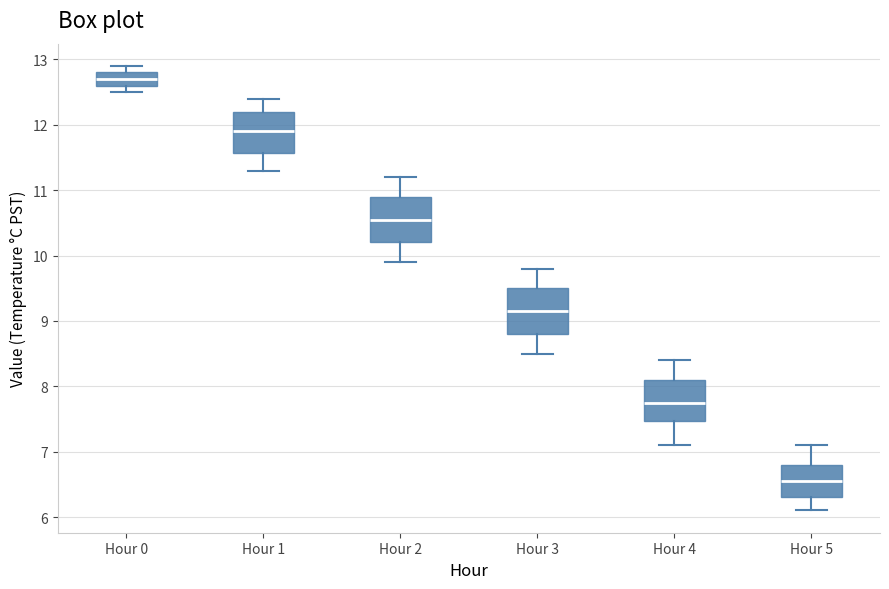

Which box's median line is the highest?

Hour 0